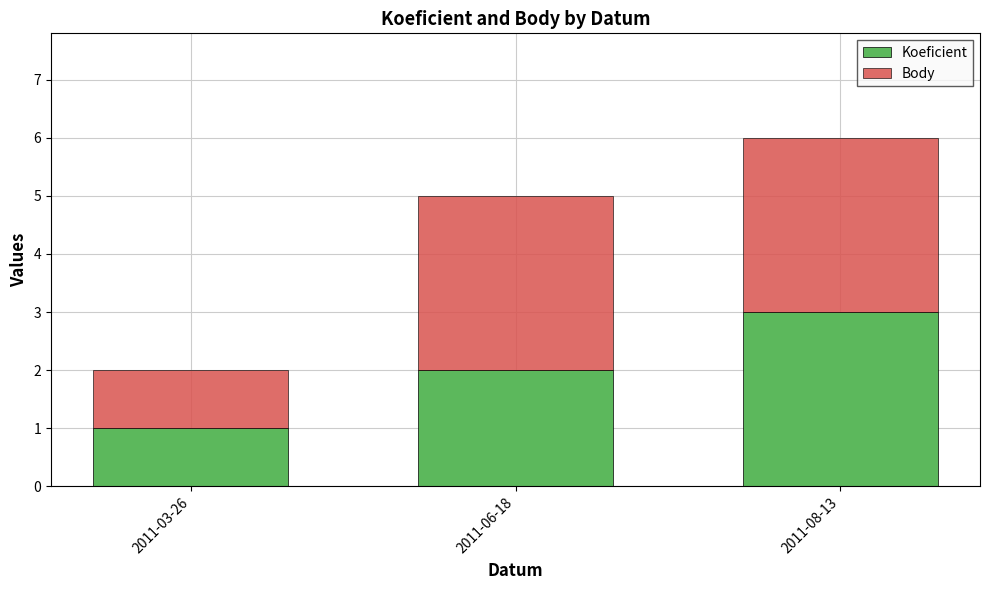

Is it true that Koeficient equals 3 at 2011-06-18?

False